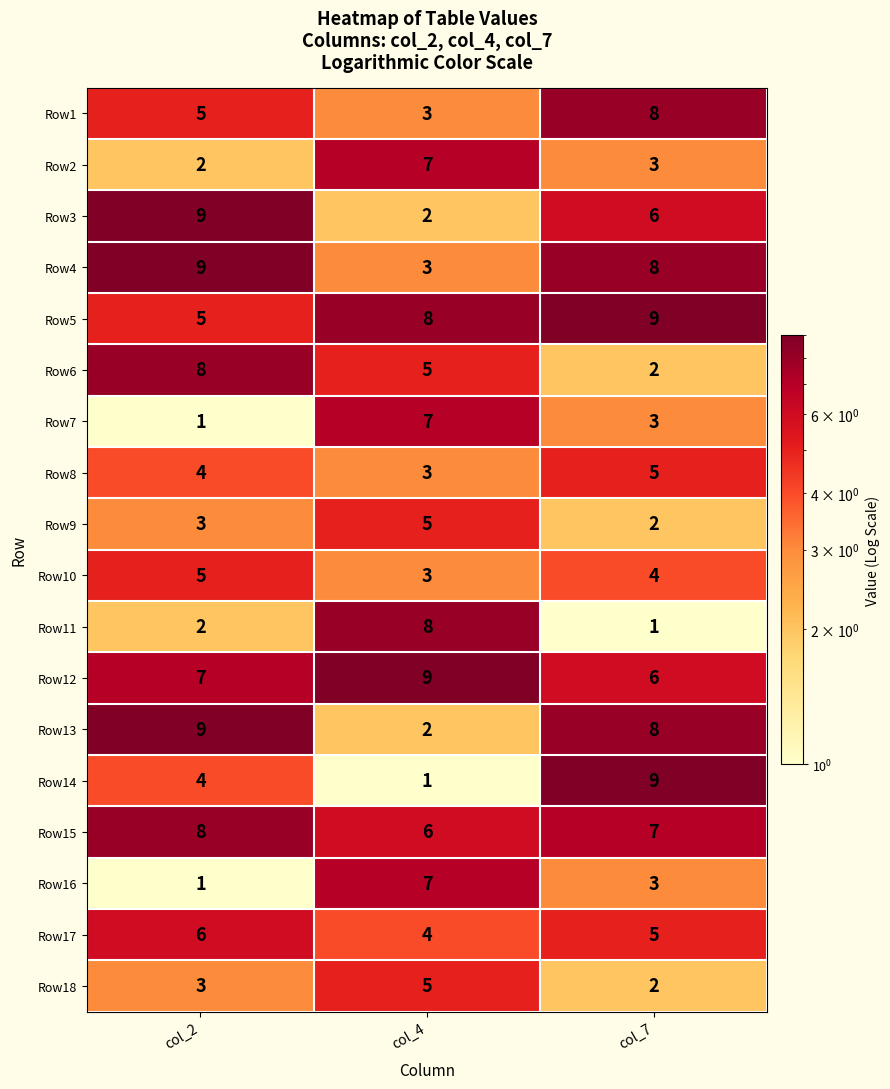

What is the greatest value displayed?

9